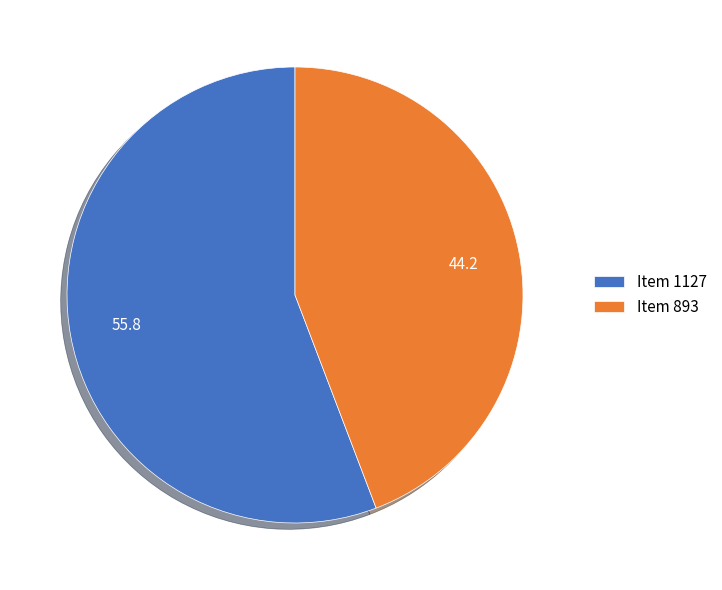

Is it true that Item 893 is 44% of the pie?

True